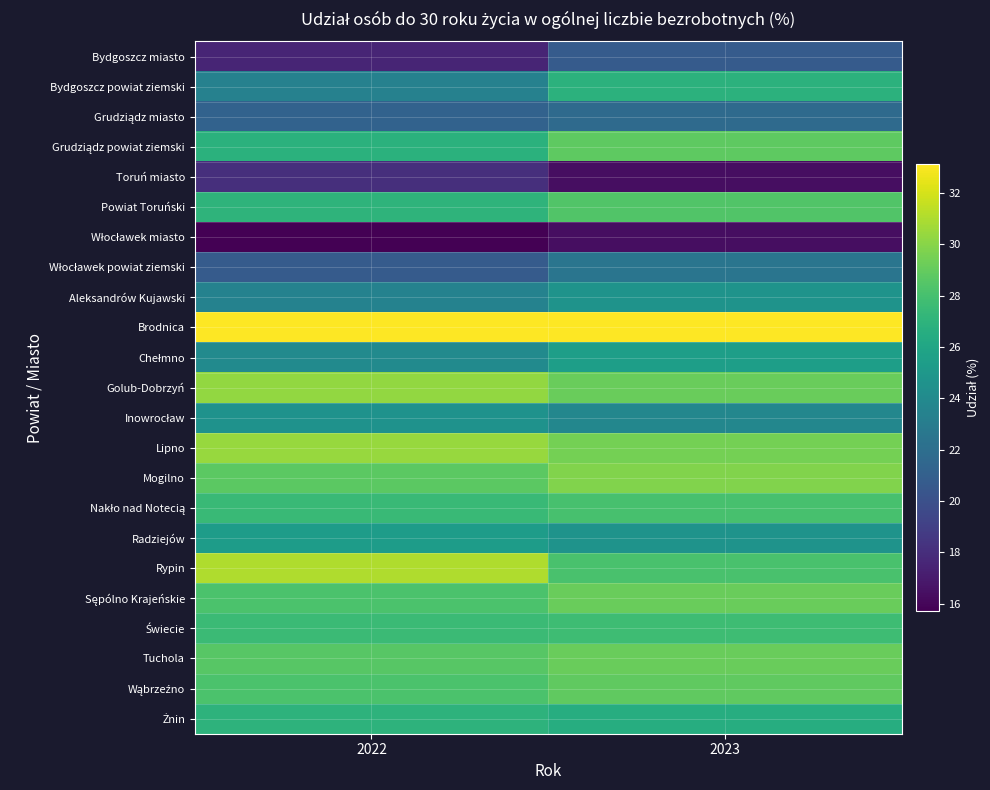

What is the smallest value displayed?

15.7